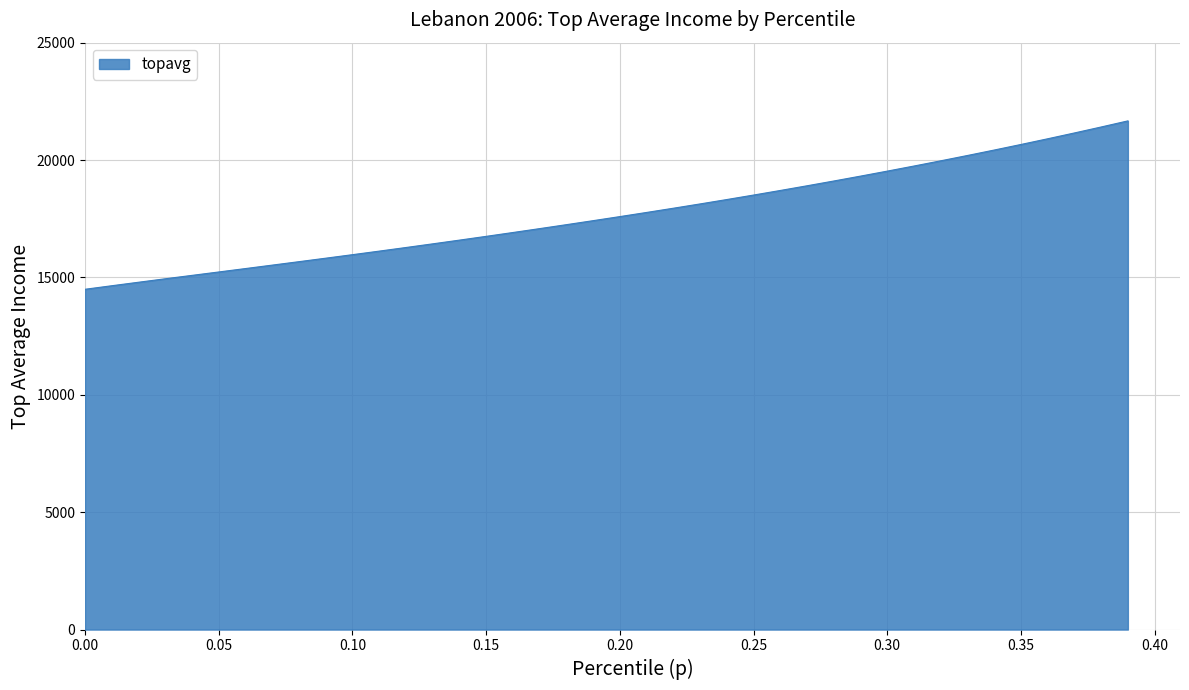

What is the difference between the maximum and minimum values?

7172.5